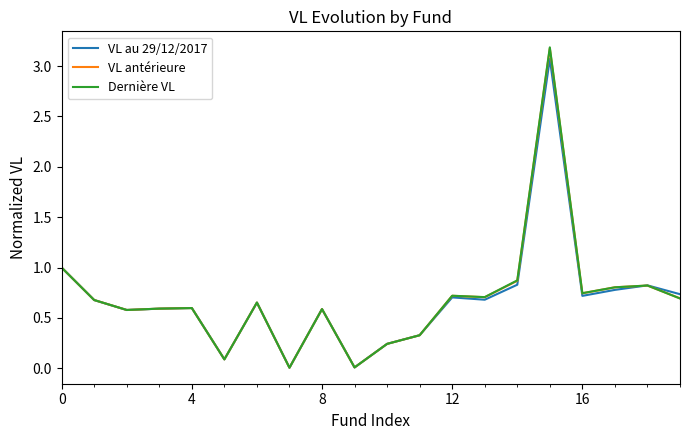

What is the maximum value shown in the chart?

3.2